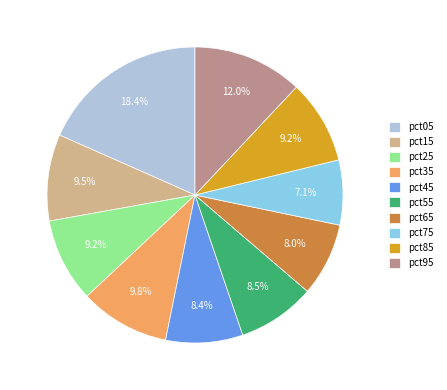

Count the number of slices in the pie.

10